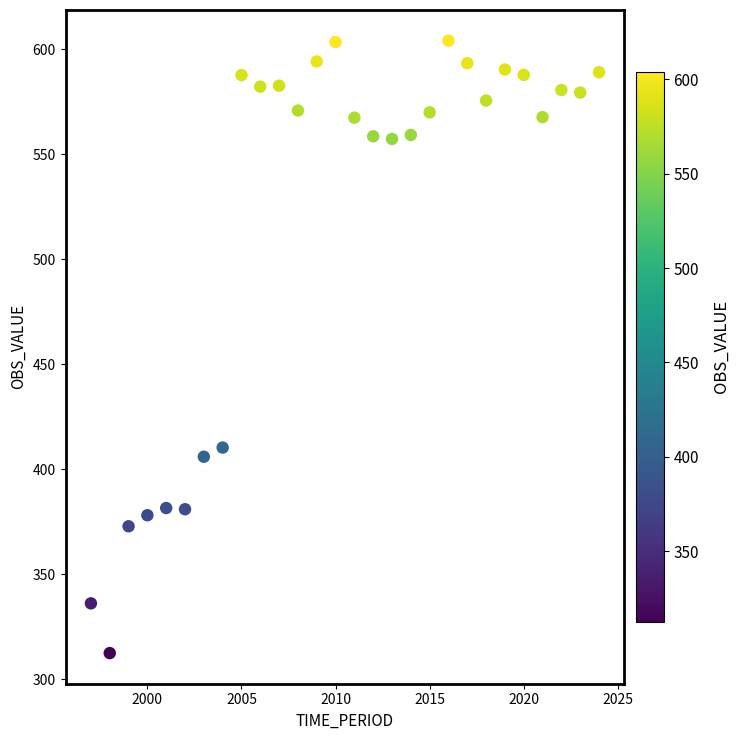

What Y value in the scatter plot is closest to 458?

410.3